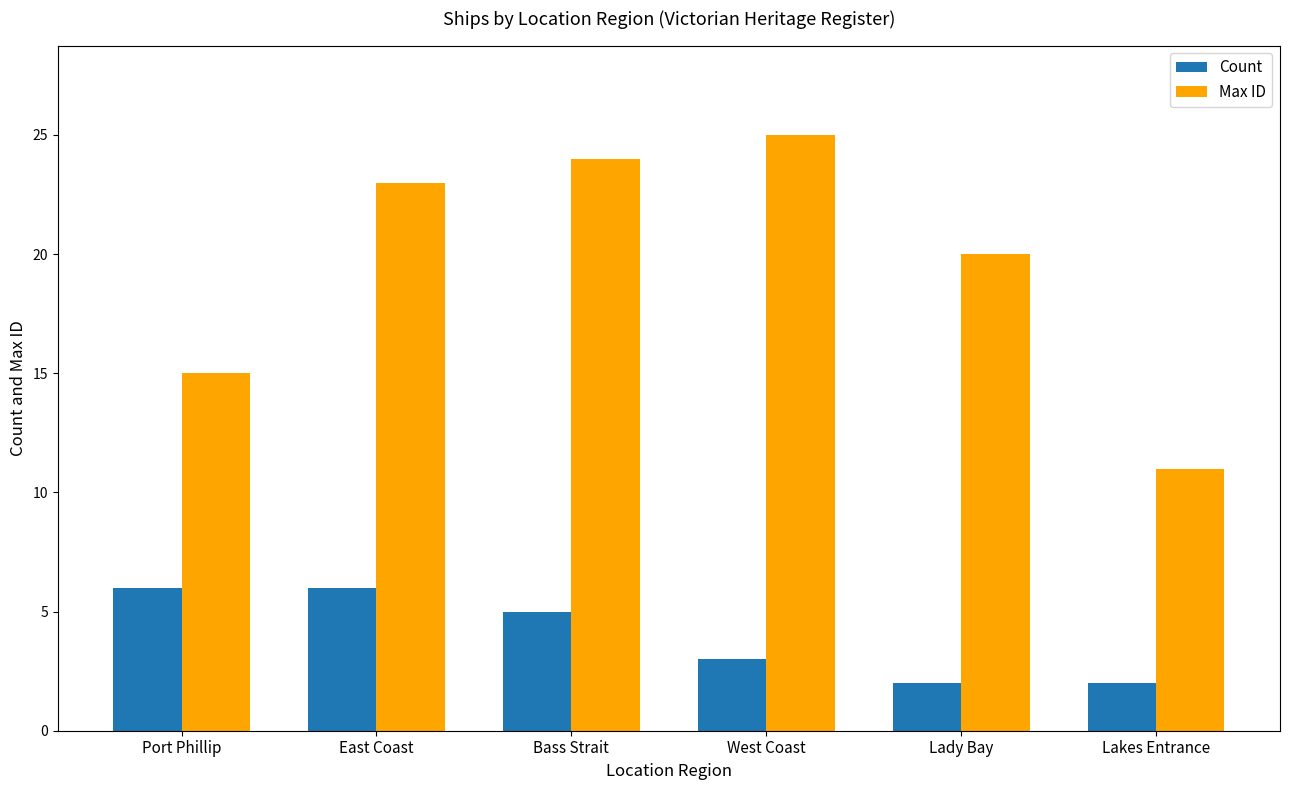

What is the smallest value displayed?

2